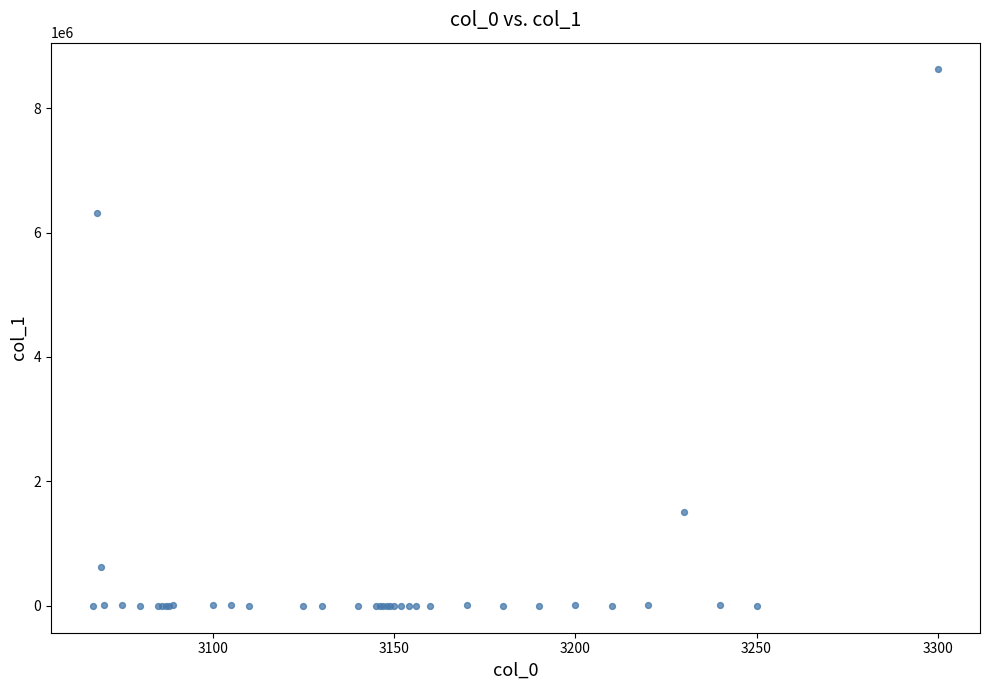

What Y value in the scatter plot is closest to 4309848?

6308202